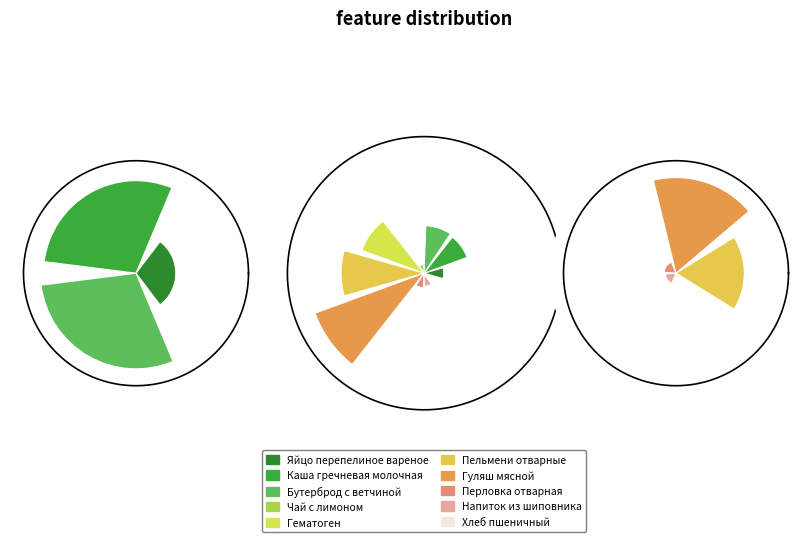

Does any single category account for the majority?

No